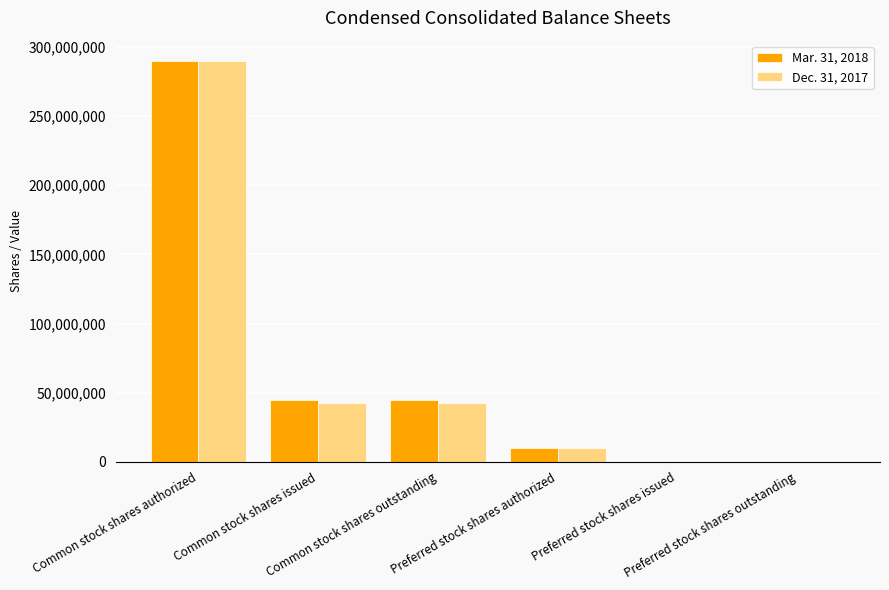

Count the number of categories in the chart.

6